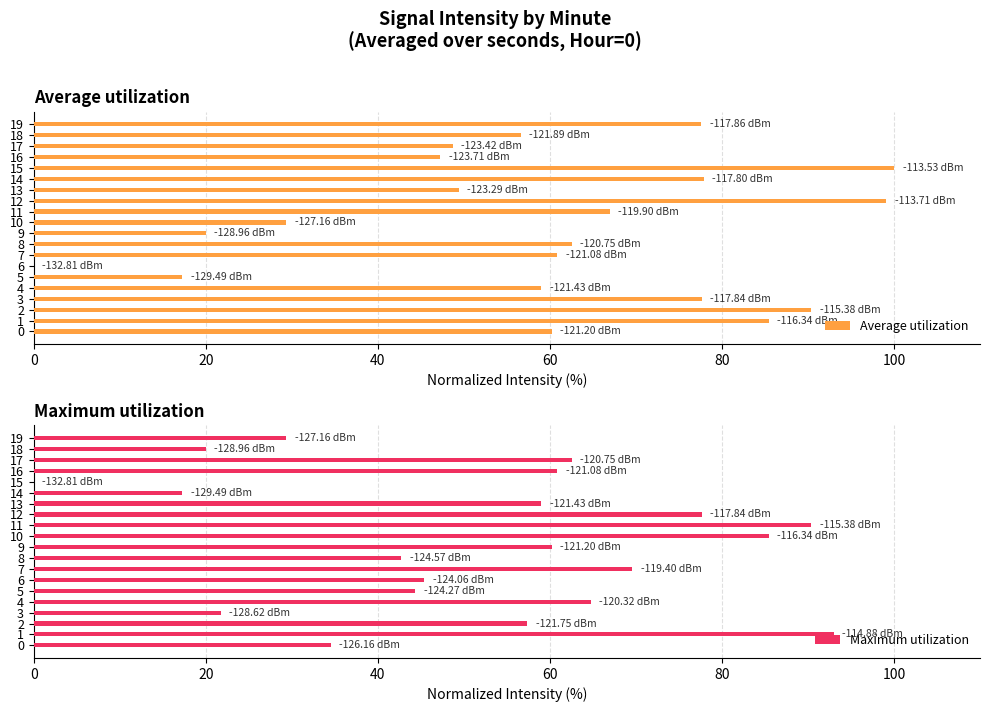

Which series has the largest total across all categories?

Average utilization